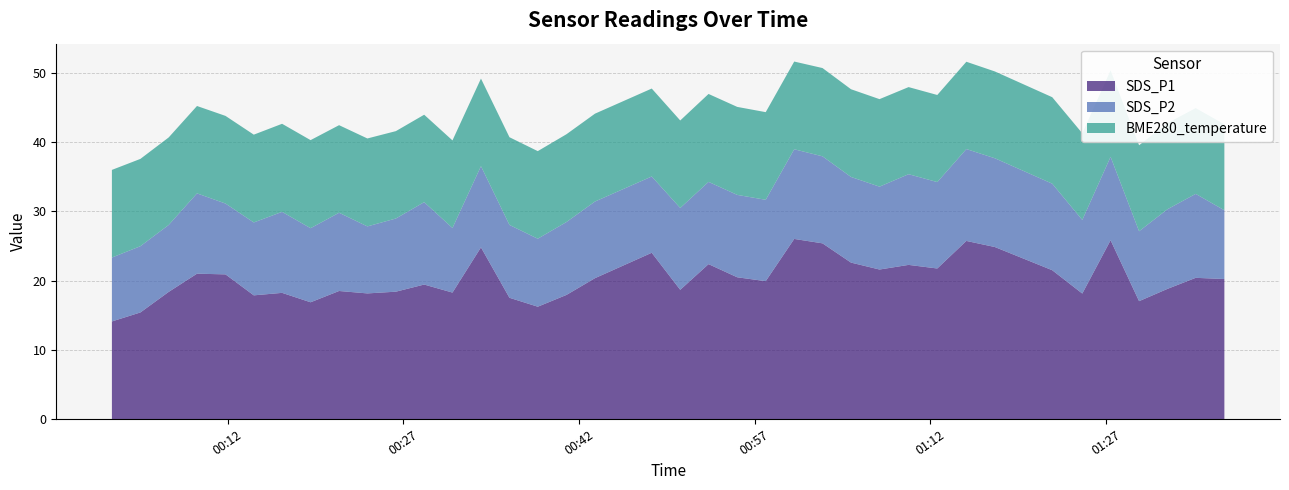

Reading left to right, extract all data points from this chart.

SDS_P1: 14.1	15.4	18.4	21.0	20.9	17.9	18.2	16.9	18.5	18.1	18.4	19.4	18.3	24.8	17.5	16.2	17.9	20.4	24.0	18.7	22.4	20.5	19.9	26.0	25.4	22.6	21.6	22.3	21.8	25.7	24.9	21.5	18.1	25.8	17.0	18.8	20.4	20.2
SDS_P2: 9.2	9.6	9.7	11.6	10.2	10.5	11.7	10.7	11.3	9.7	10.6	11.9	9.3	11.7	10.5	9.8	10.5	11.1	11.0	11.8	11.9	11.9	11.8	12.9	12.6	12.4	12.0	13.1	12.5	13.3	12.8	12.5	10.6	12.1	10.1	11.5	12.1	9.9
BME280_temperature: 12.7	12.6	12.6	12.6	12.7	12.7	12.7	12.7	12.7	12.7	12.6	12.6	12.7	12.7	12.7	12.7	12.7	12.7	12.7	12.6	12.7	12.7	12.7	12.7	12.8	12.7	12.6	12.6	12.6	12.6	12.5	12.5	12.5	12.5	12.4	12.4	12.4	12.4